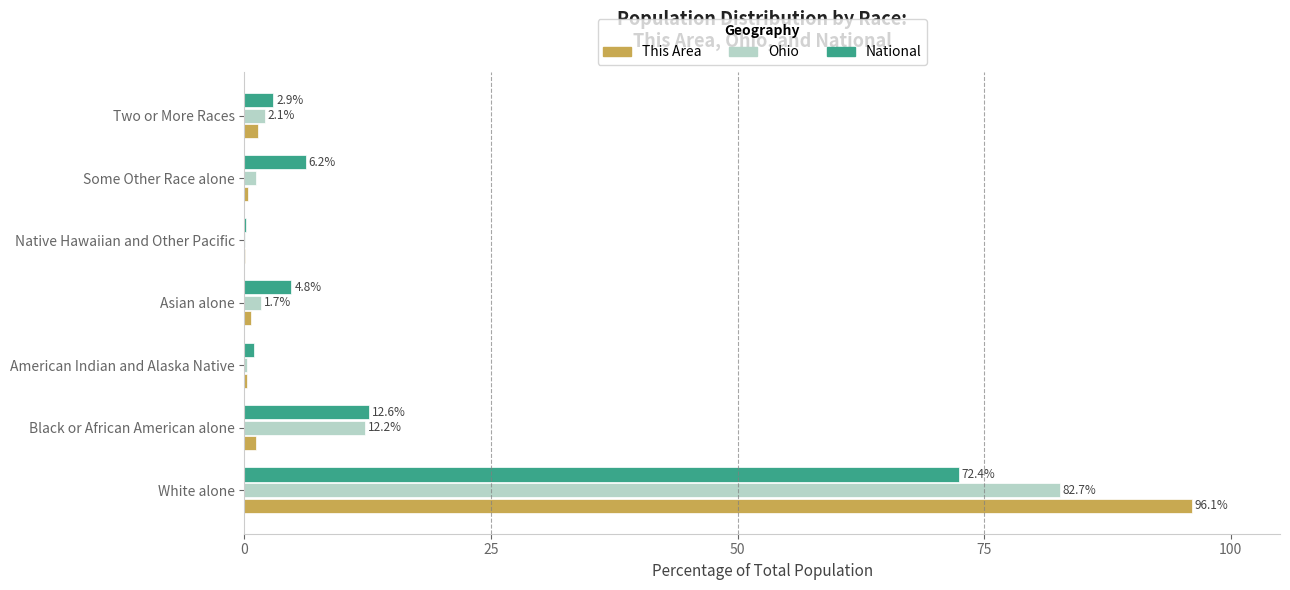

The value of This Area at Native Hawaiian and Other Pacific is 0.0. True or false?

True